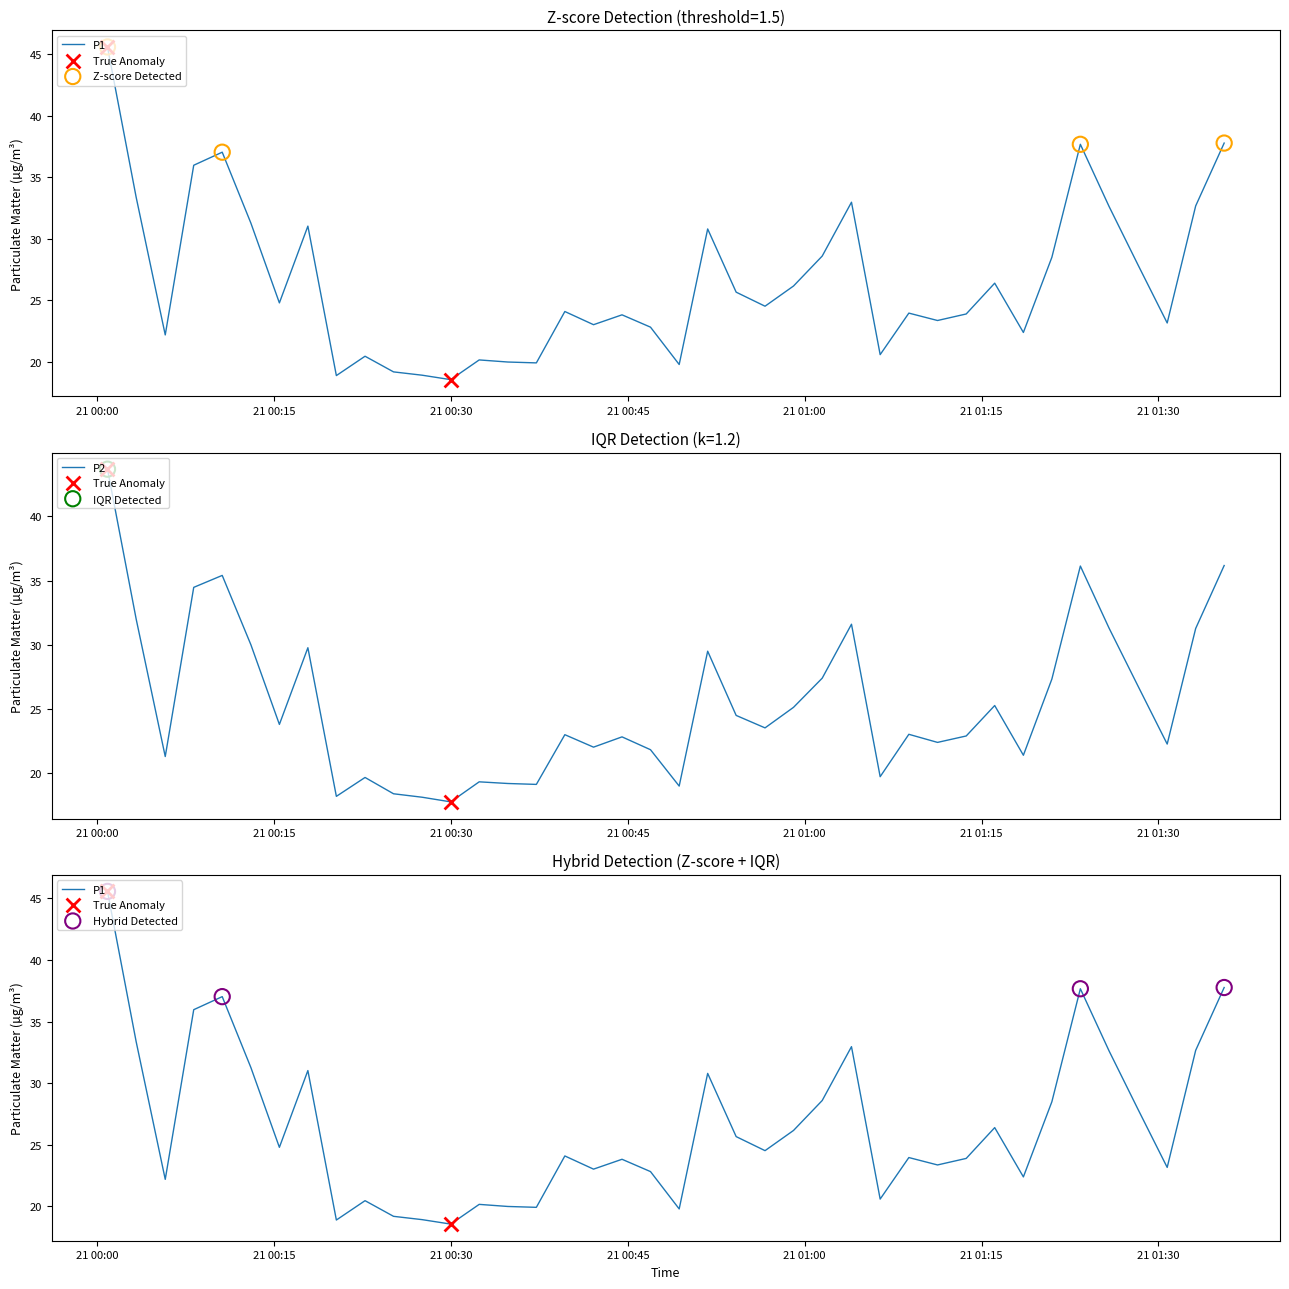

What are all the series names shown in the legend?

P1, P2